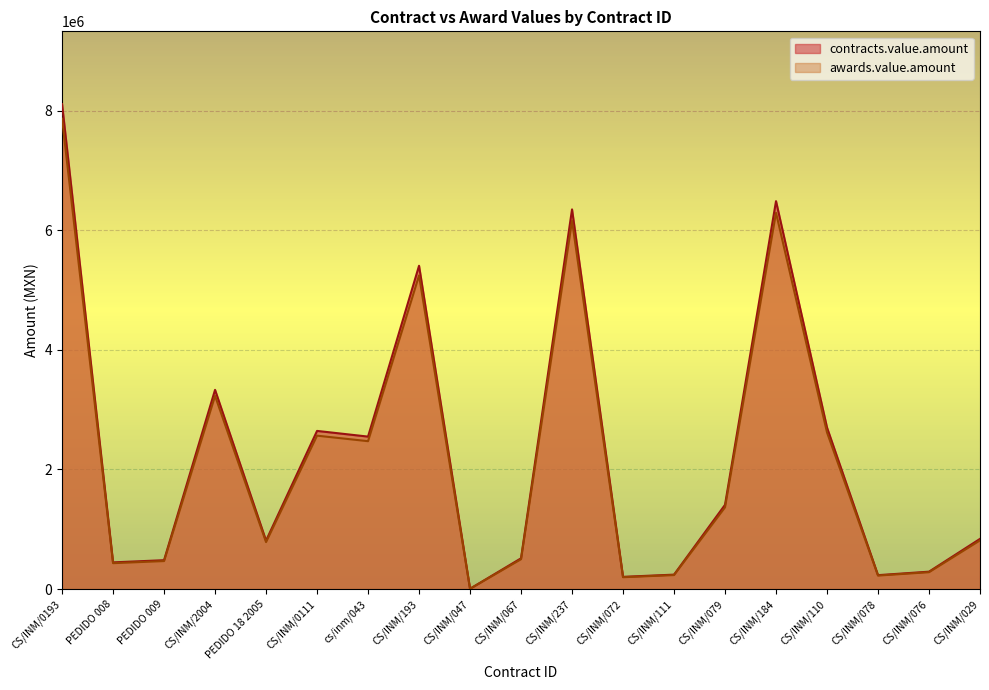

What is the greatest value displayed?

8109599.8